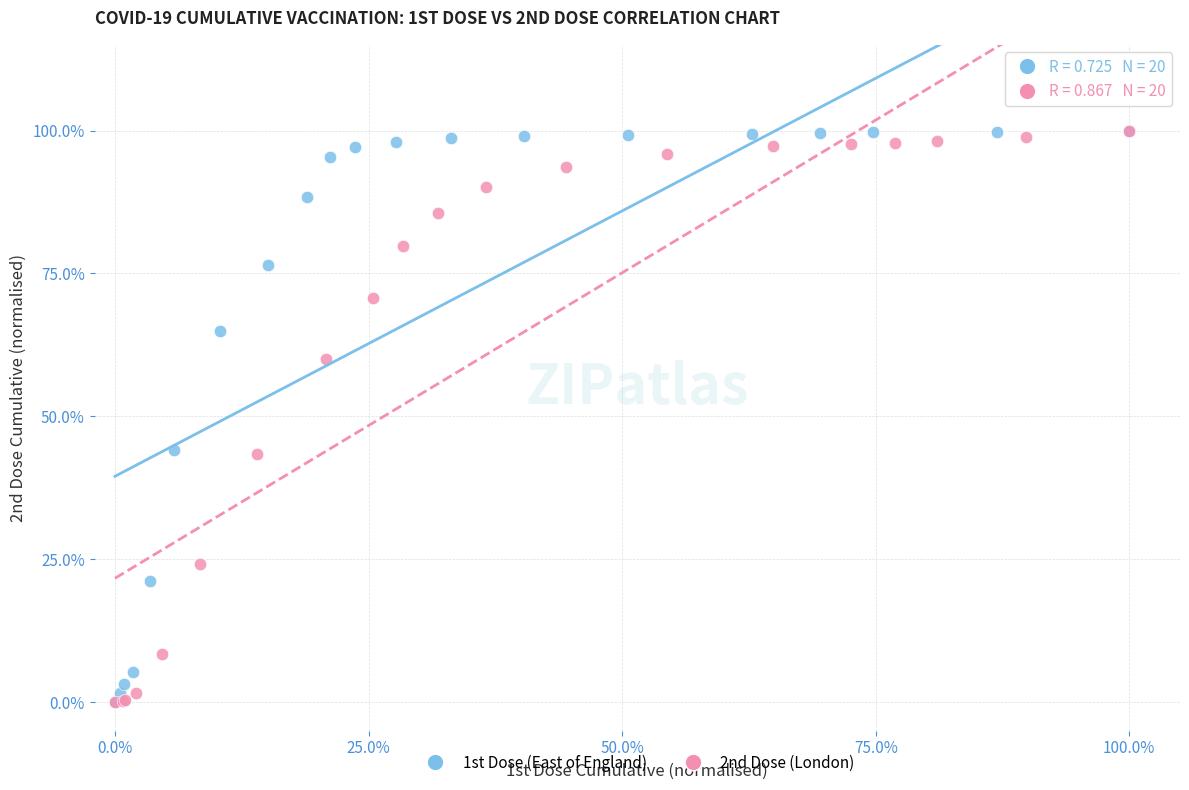

What are all the series names shown in the legend?

1st Dose (East of England), 2nd Dose (London)